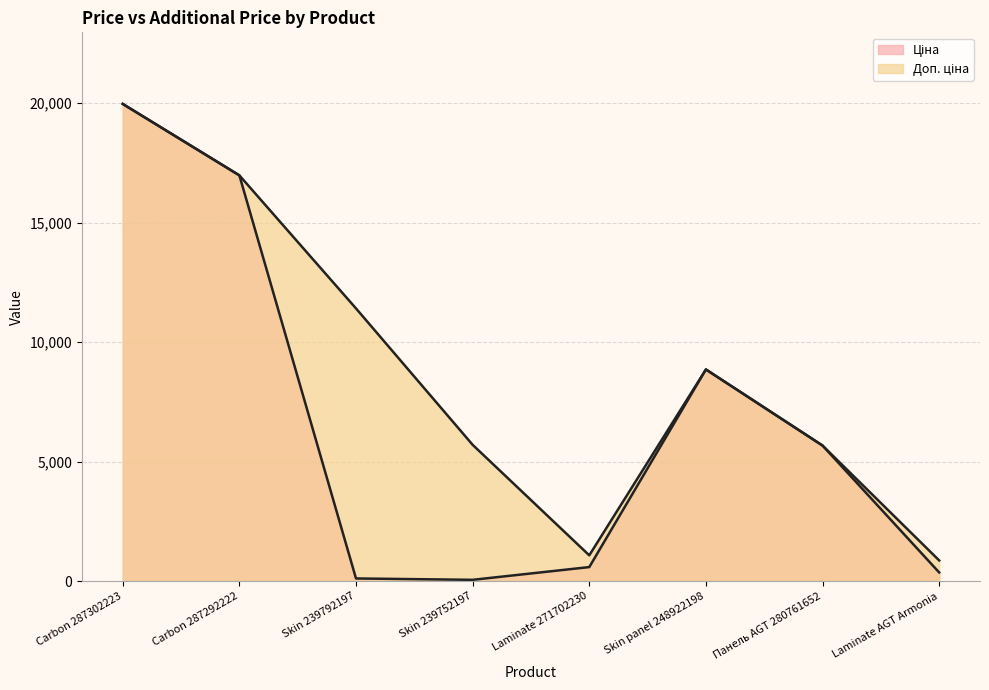

Which category has the highest value in the Ціна series?

Carbon 287302223